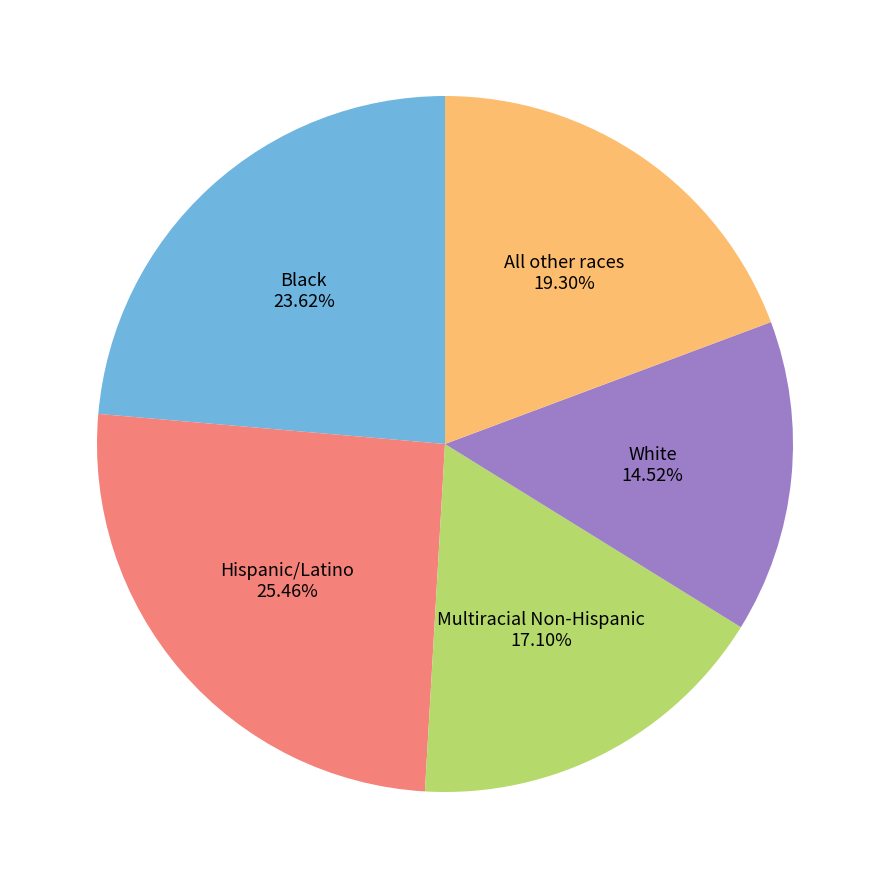

To the nearest percent, what is the difference between the largest and smallest slice percentages?

11%